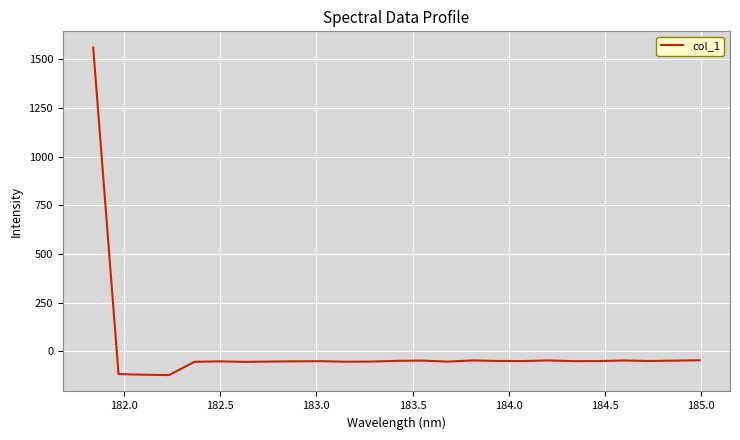

What is the minimum value shown in the chart?

-123.3